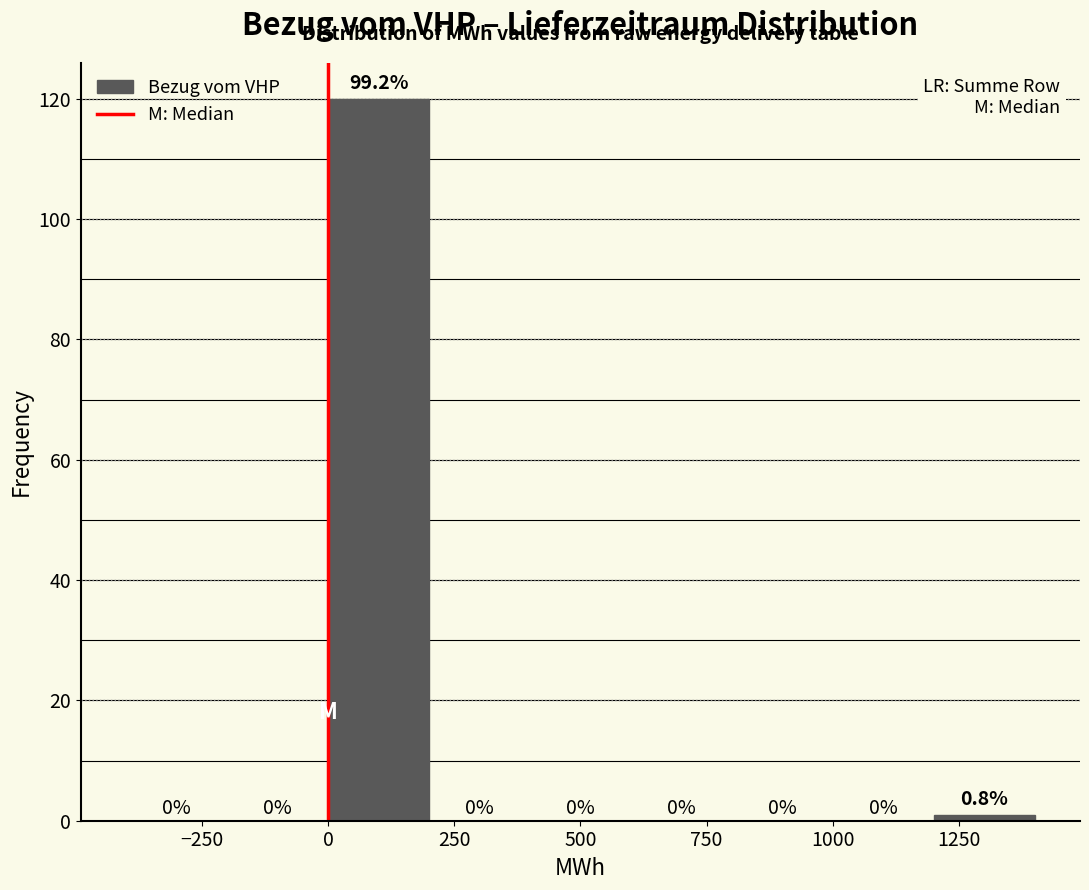

Which range on the x-axis has the tallest bar?

0 to 200